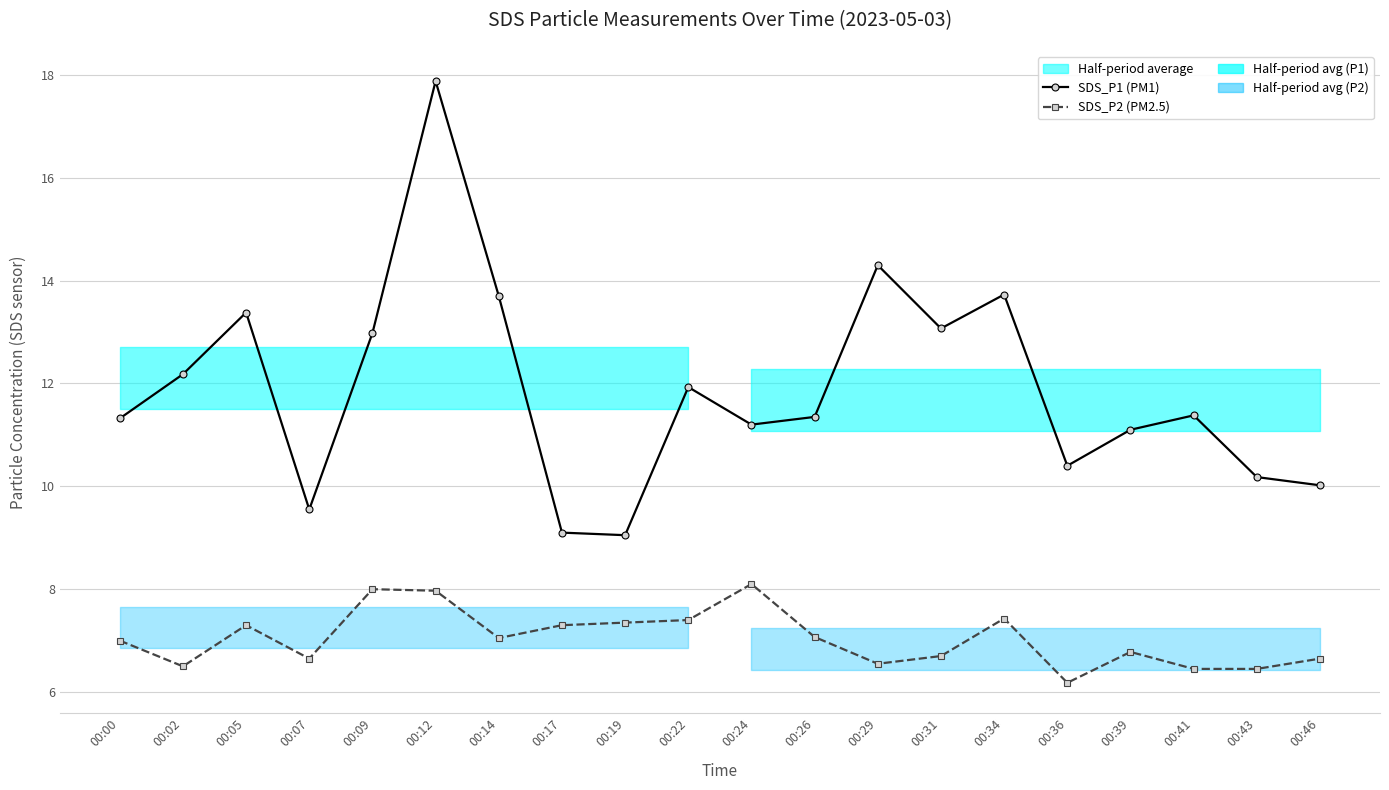

What is the minimum value shown in the chart?

6.2